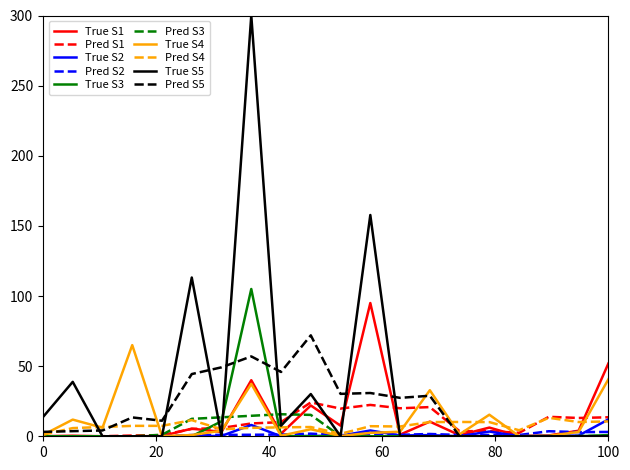

Which series has the largest total across all categories?

True S5